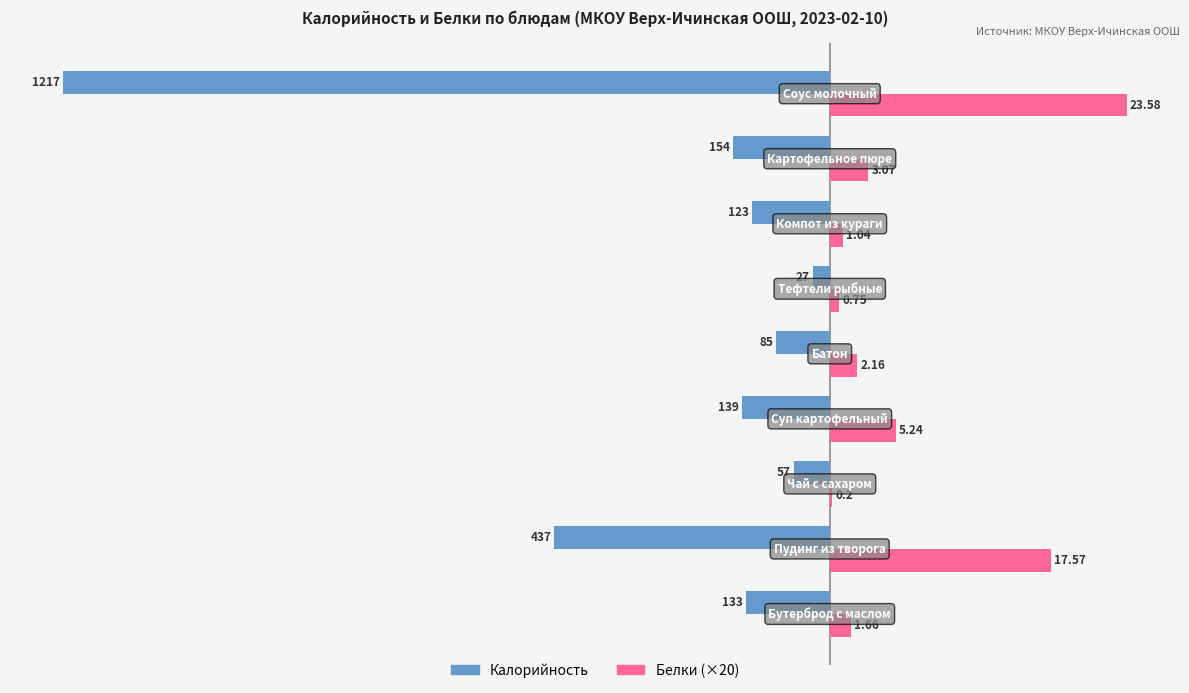

What are all the series names shown in the legend?

Калорийность, Белки (×20)